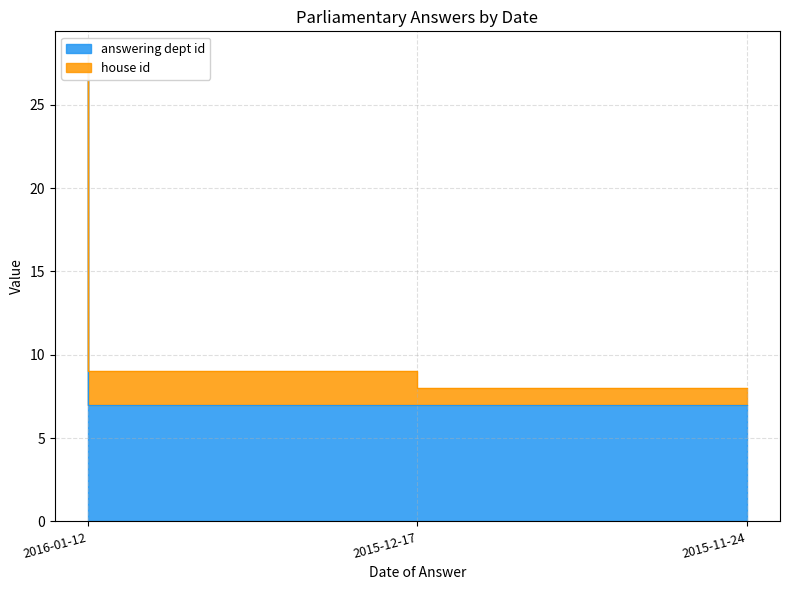

List the labels in order of value, largest first.

2016-01-12, 2015-12-17, 2015-11-24